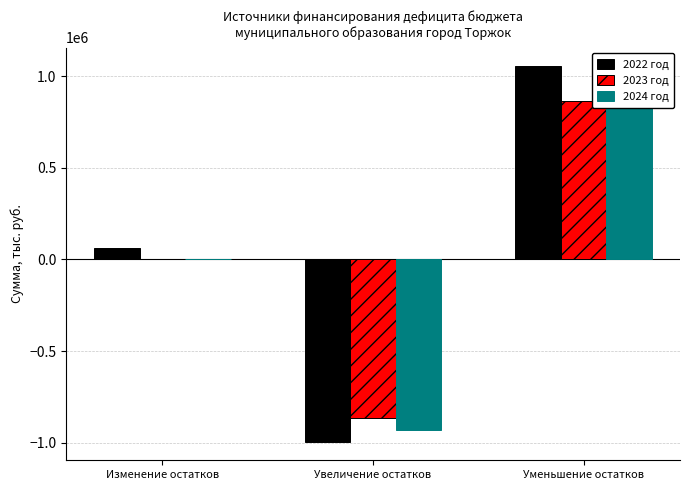

How many values in 2023 год are below zero?

1